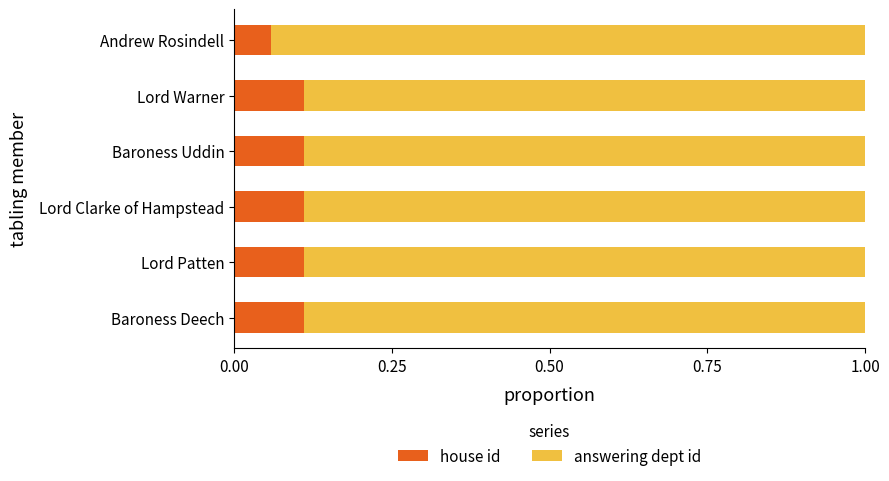

What is the total value across all series at Lord Patten?

1.0